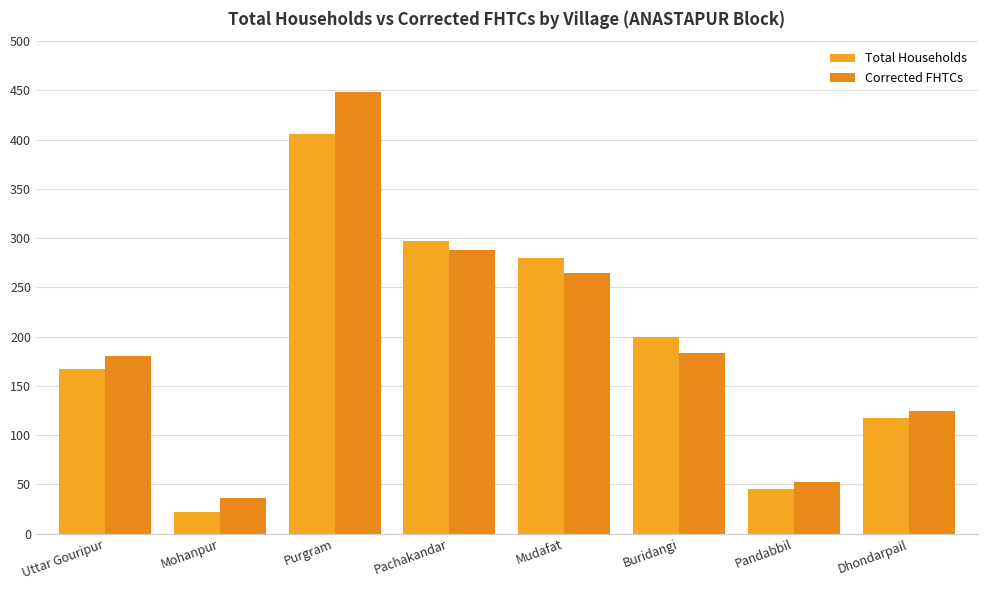

What are all the series names shown in the legend?

Total Households, Corrected FHTCs